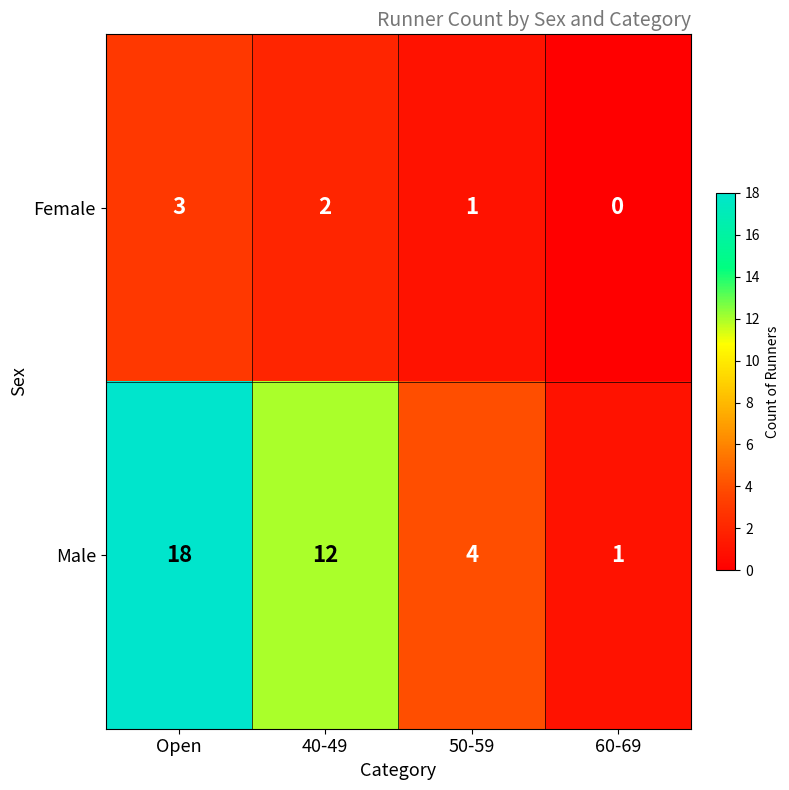

How many values in Female are above zero?

3